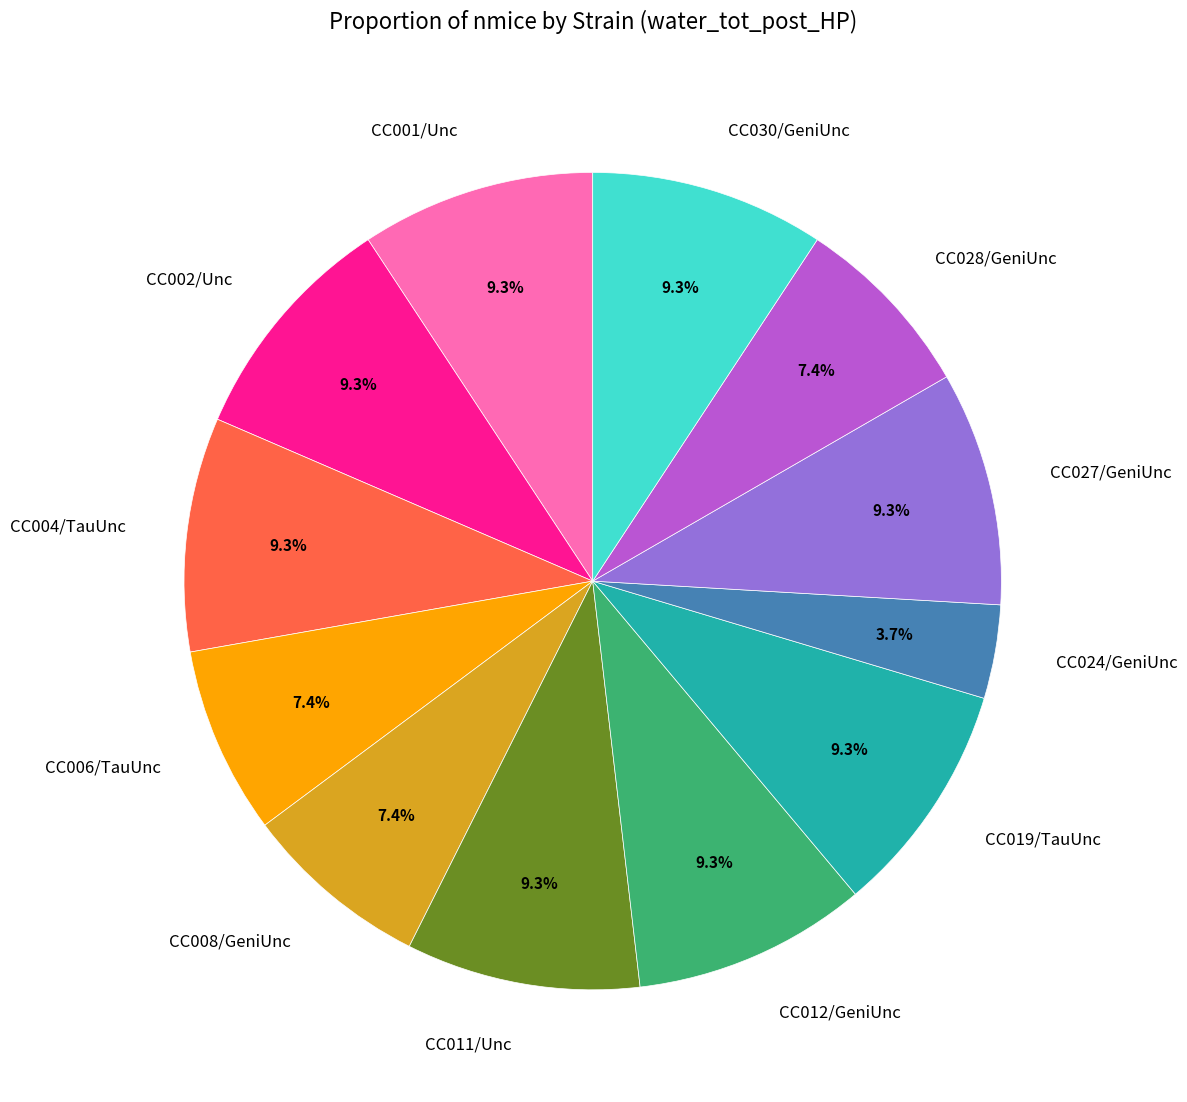

Is it true that CC004/TauUnc is 18% of the pie?

False